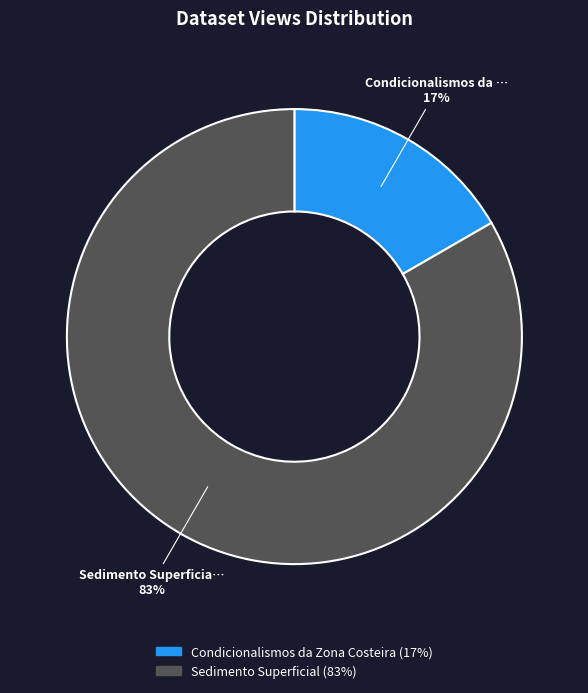

To the nearest percent, what is the combined percentage of Sedimento Superficial and Condicionalismos da Zona Costeira?

100%